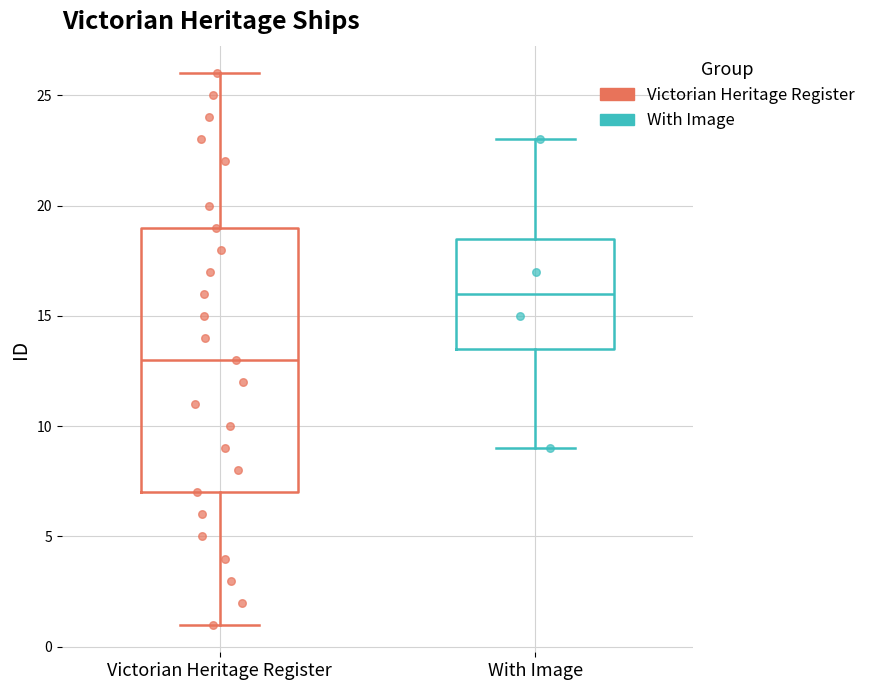

Reading left to right, read every box against the y-axis: the position of its median line, the range the box covers, and the ends of its whiskers. The values are not printed on the chart, so give them approximately, as read against the axis.

Victorian Heritage Register: median 13.0, box 7.0 to 19.0, whiskers 1.0 to 26.0
With Image: median 16.0, box 13.5 to 18.5, whiskers 9.0 to 23.0